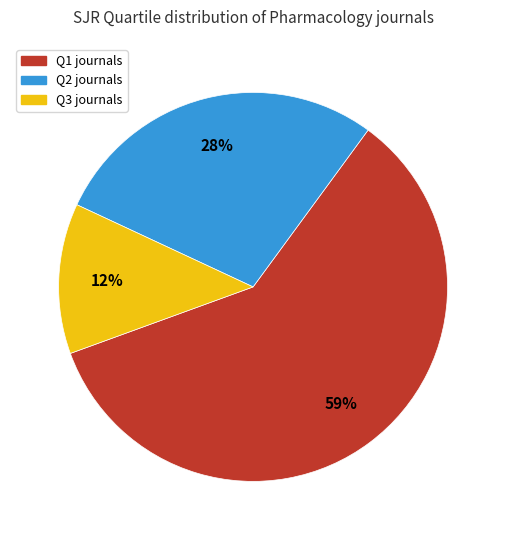

Is there any slice that represents more than half of the pie?

Yes